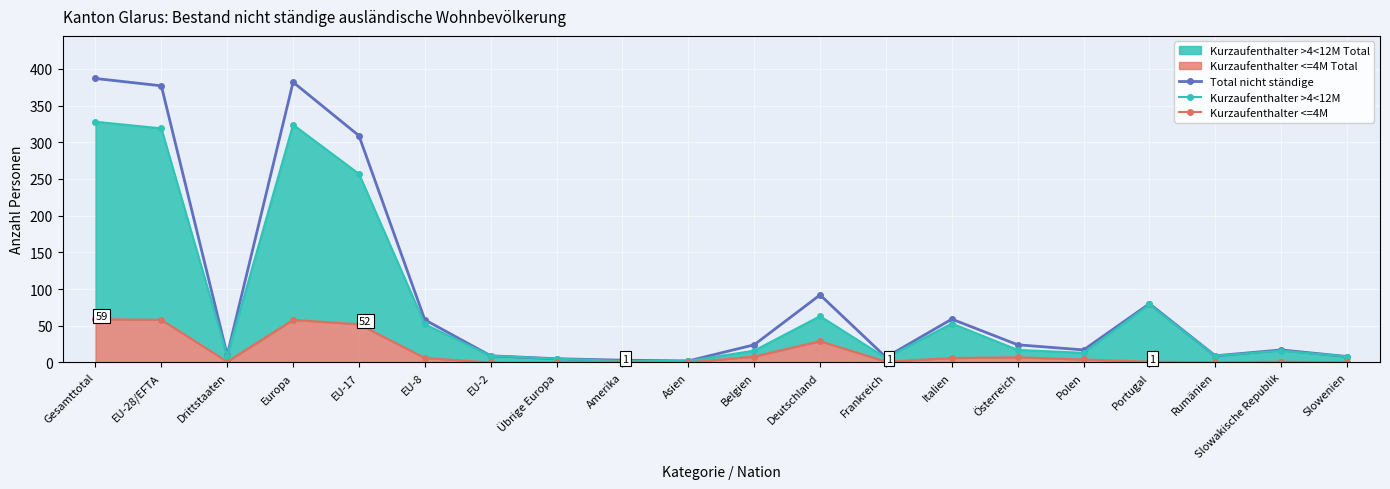

True or false: Kurzaufenthalter <=4M has a value of 1 at Drittstaaten.

False